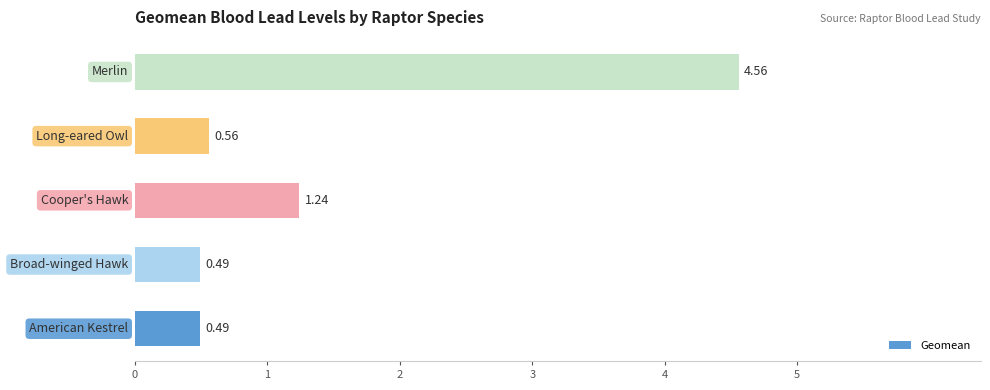

What is the difference between the maximum and minimum values?

4.1